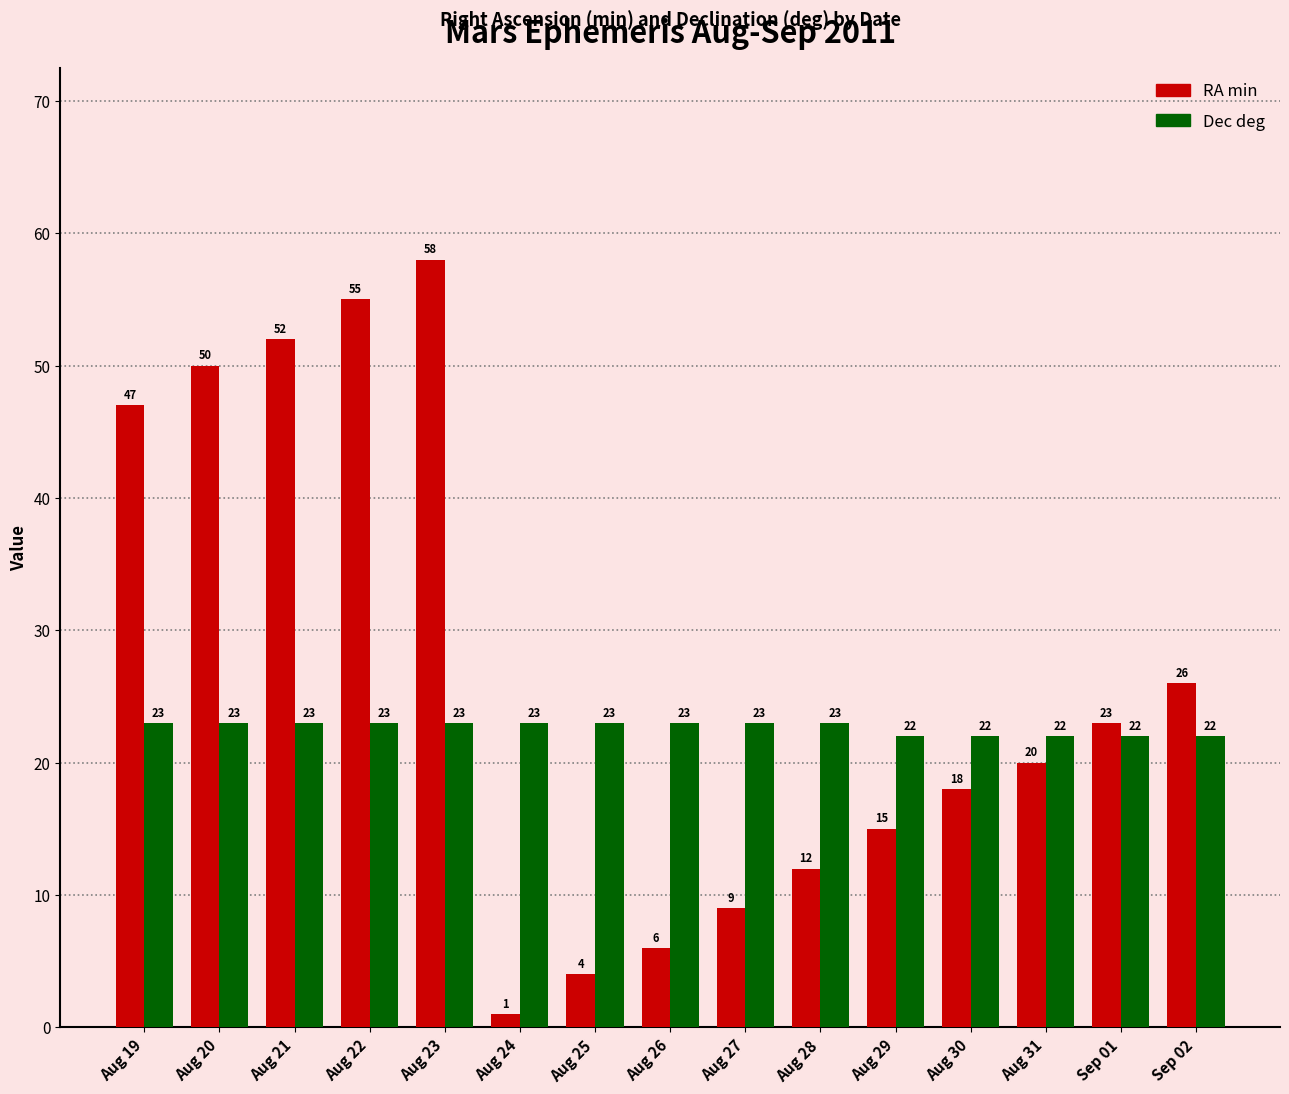

Which series changed the most between Aug 20 and Sep 01?

RA min